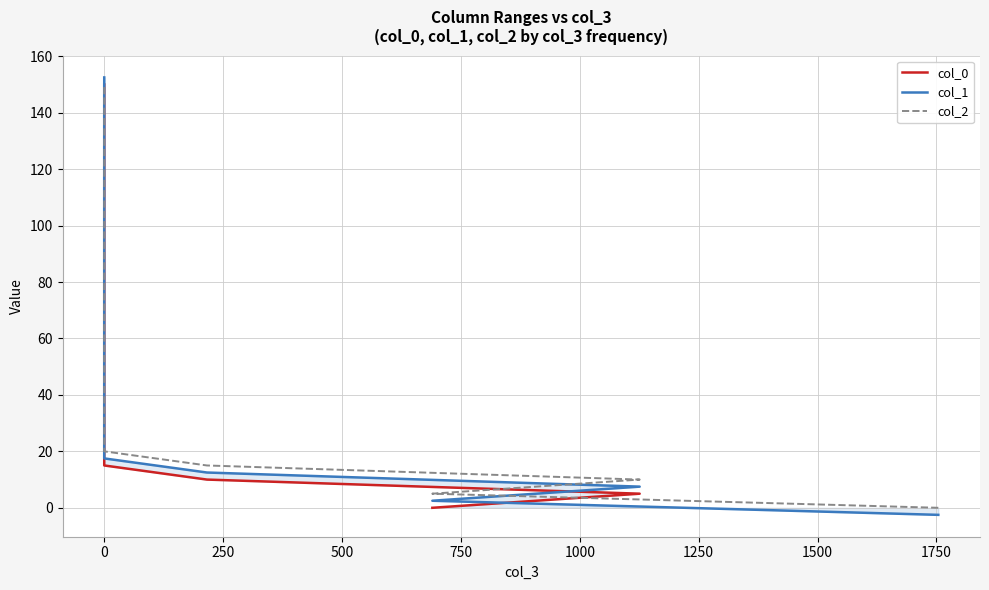

How many negative values does the col_1 series have?

1